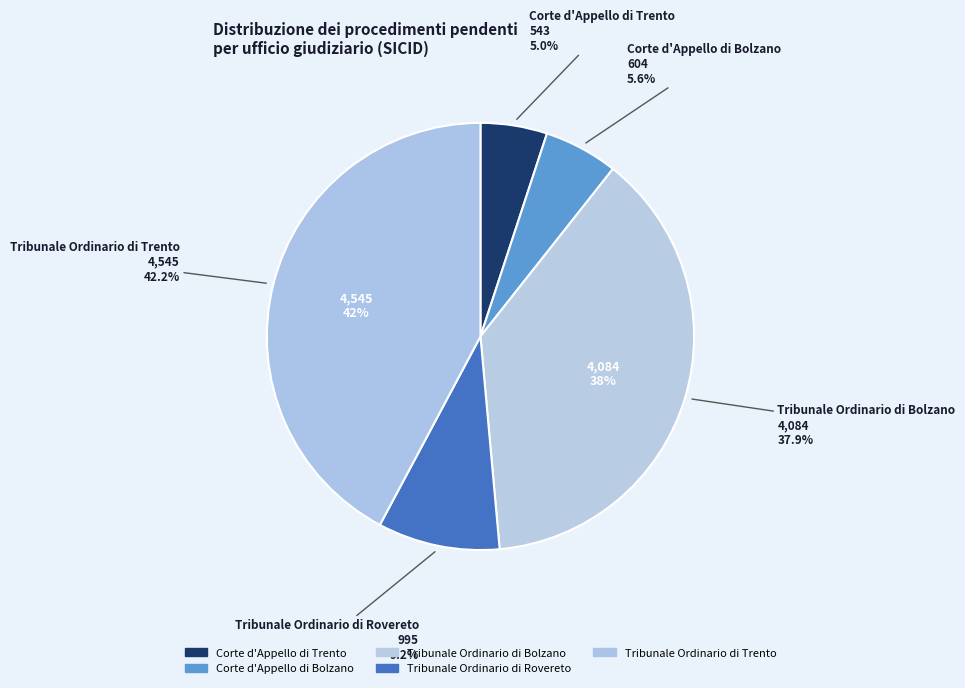

Is there a majority slice in this chart?

No